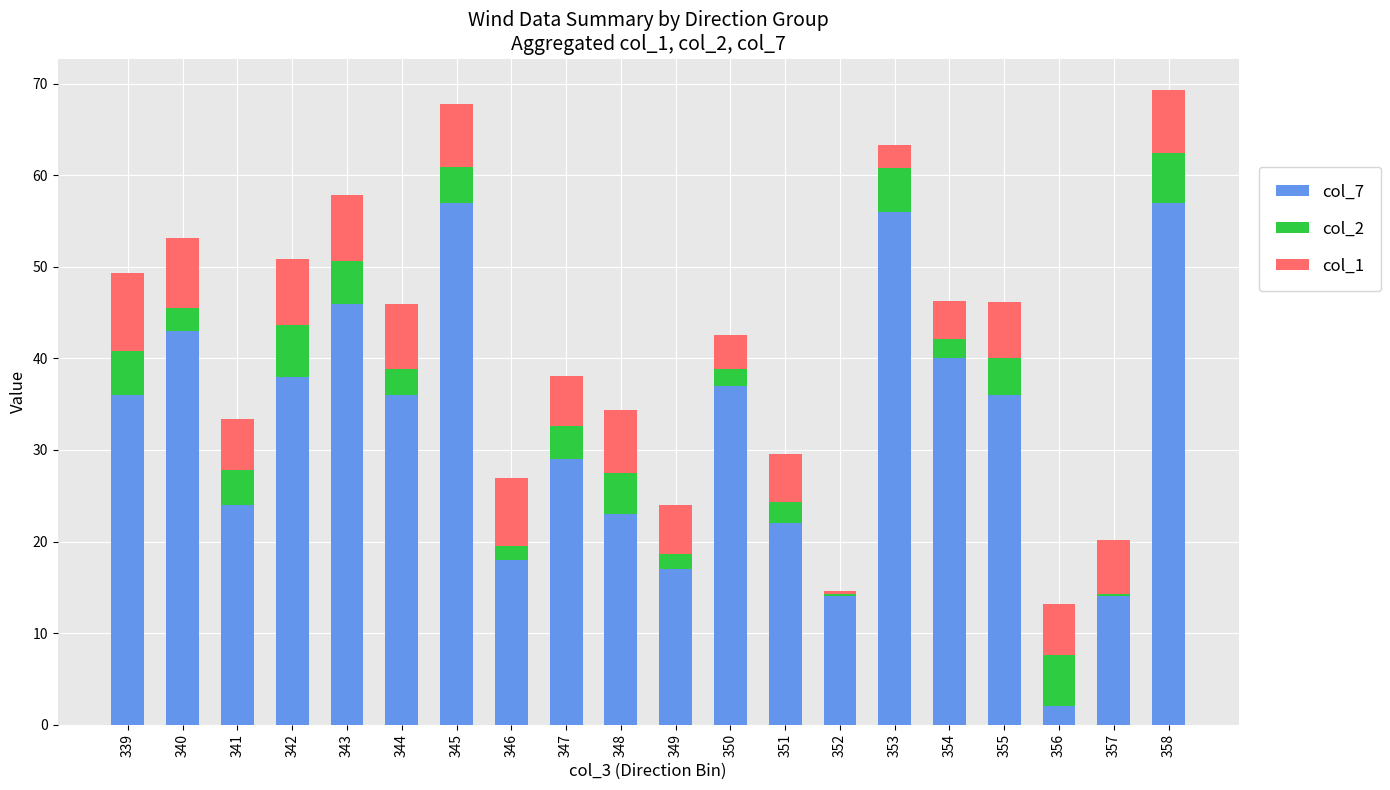

True or false: col_7 has a value of 40.0 at 354.

True